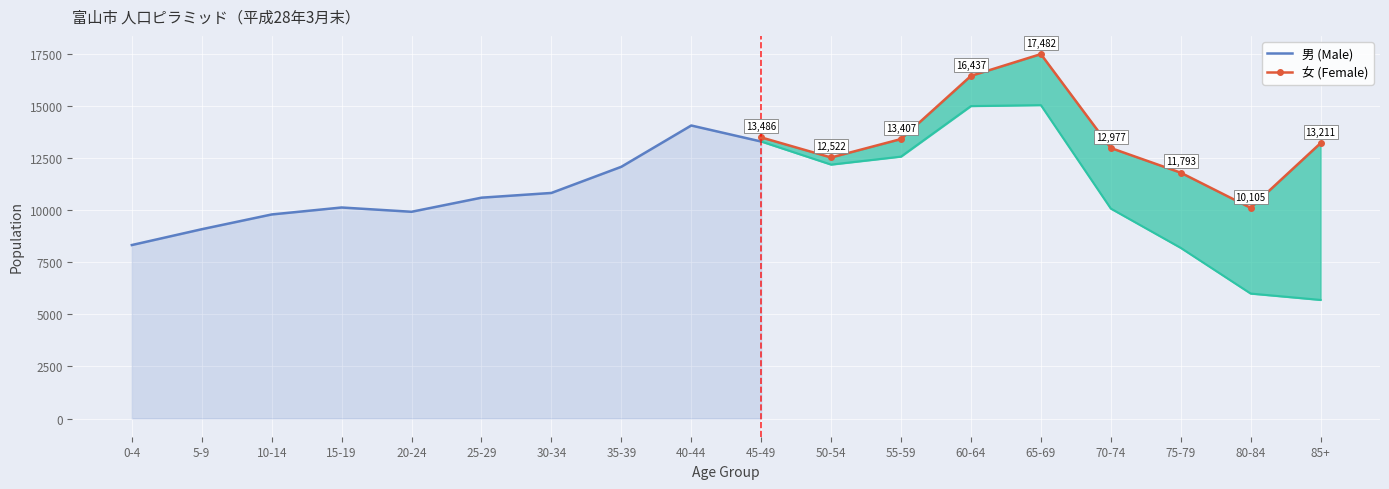

What is the label of the 17th point from the right?

5-9